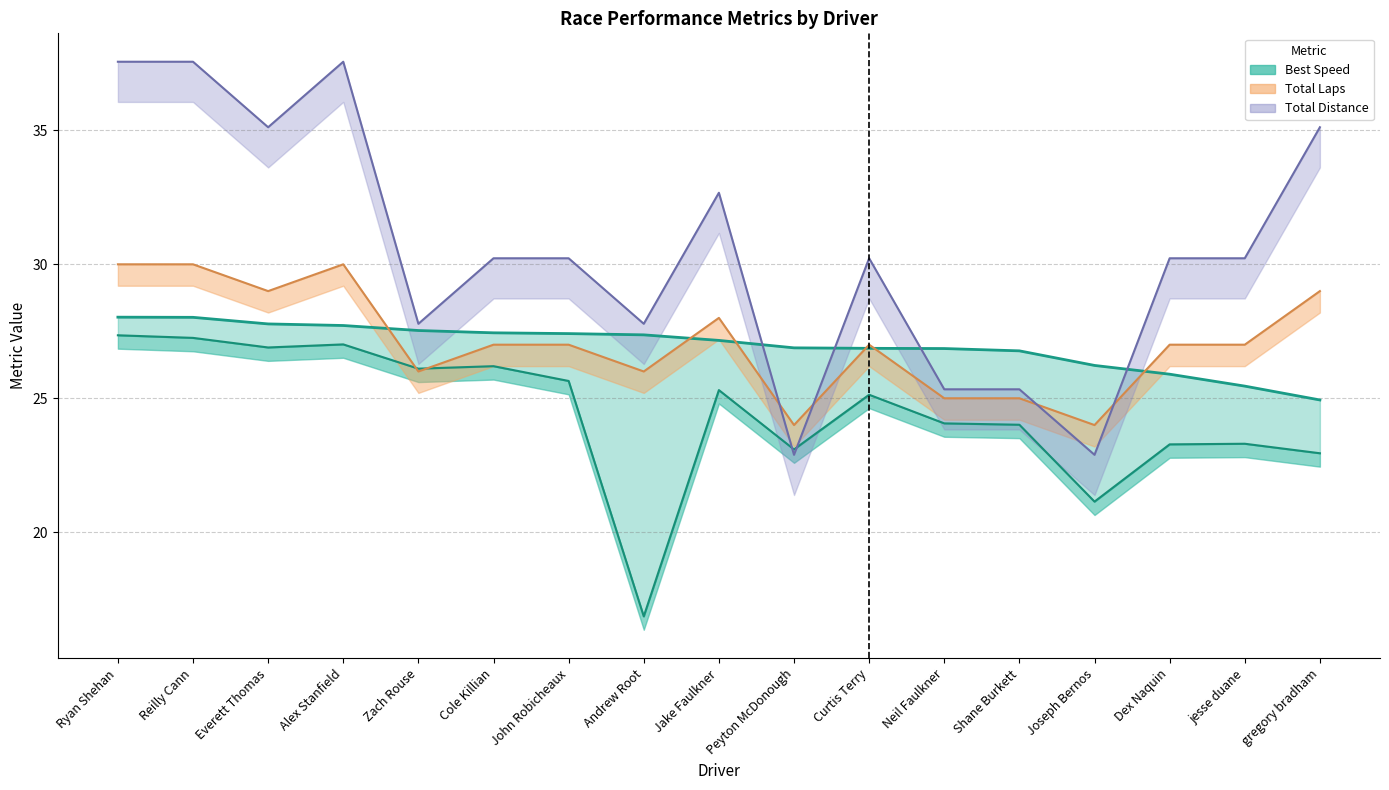

Reading right to left, transcribe all the data shown in this chart.

Best Speed (line): 24.9	25.5	25.9	26.2	26.8	26.9	26.9	26.9	27.2	27.4	27.4	27.4	27.5	27.7	27.8	28.0	28.0
Average Speed (line): 22.9	23.3	23.3	21.1	24.0	24.1	25.1	23.1	25.3	16.9	25.6	26.2	26.1	27.0	26.9	27.3	27.4
Total Laps line: 29.0	27.0	27.0	24.0	25.0	25.0	27.0	24.0	28.0	26.0	27.0	27.0	26.0	30.0	29.0	30.0	30.0
Total Distance line: 35.1	30.2	30.2	22.9	25.3	25.3	30.2	22.9	32.7	27.8	30.2	30.2	27.8	37.6	35.1	37.6	37.6